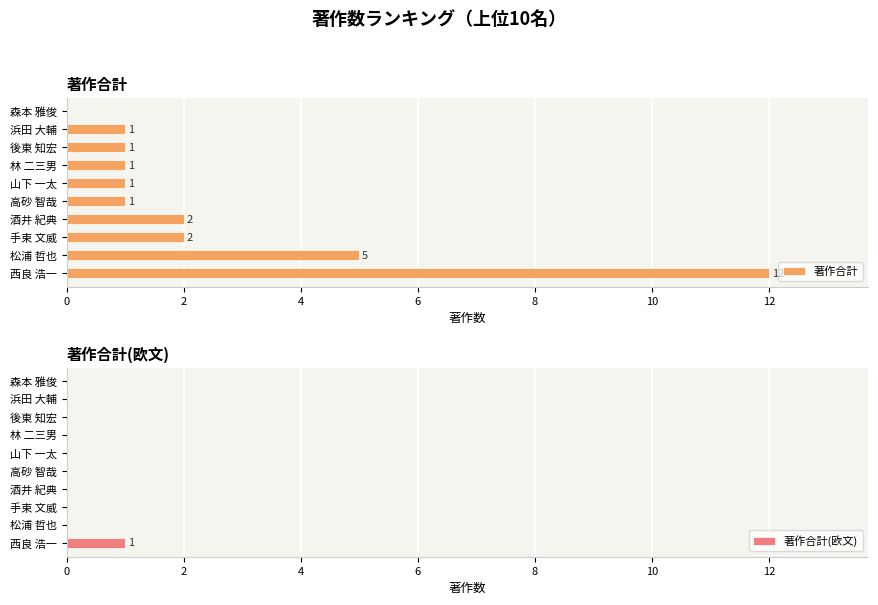

List the series in order of their peak value, highest first.

著作合計, 著作合計(欧文)